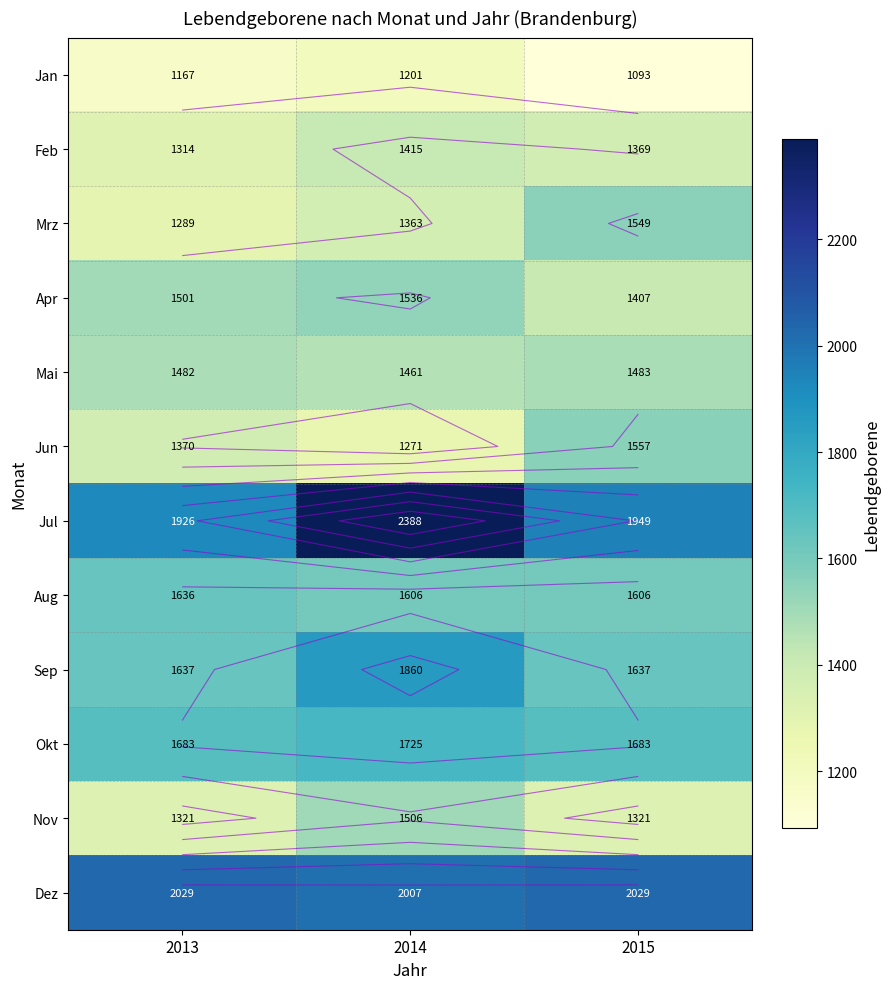

How many values in the Jul series are below 1949?

1